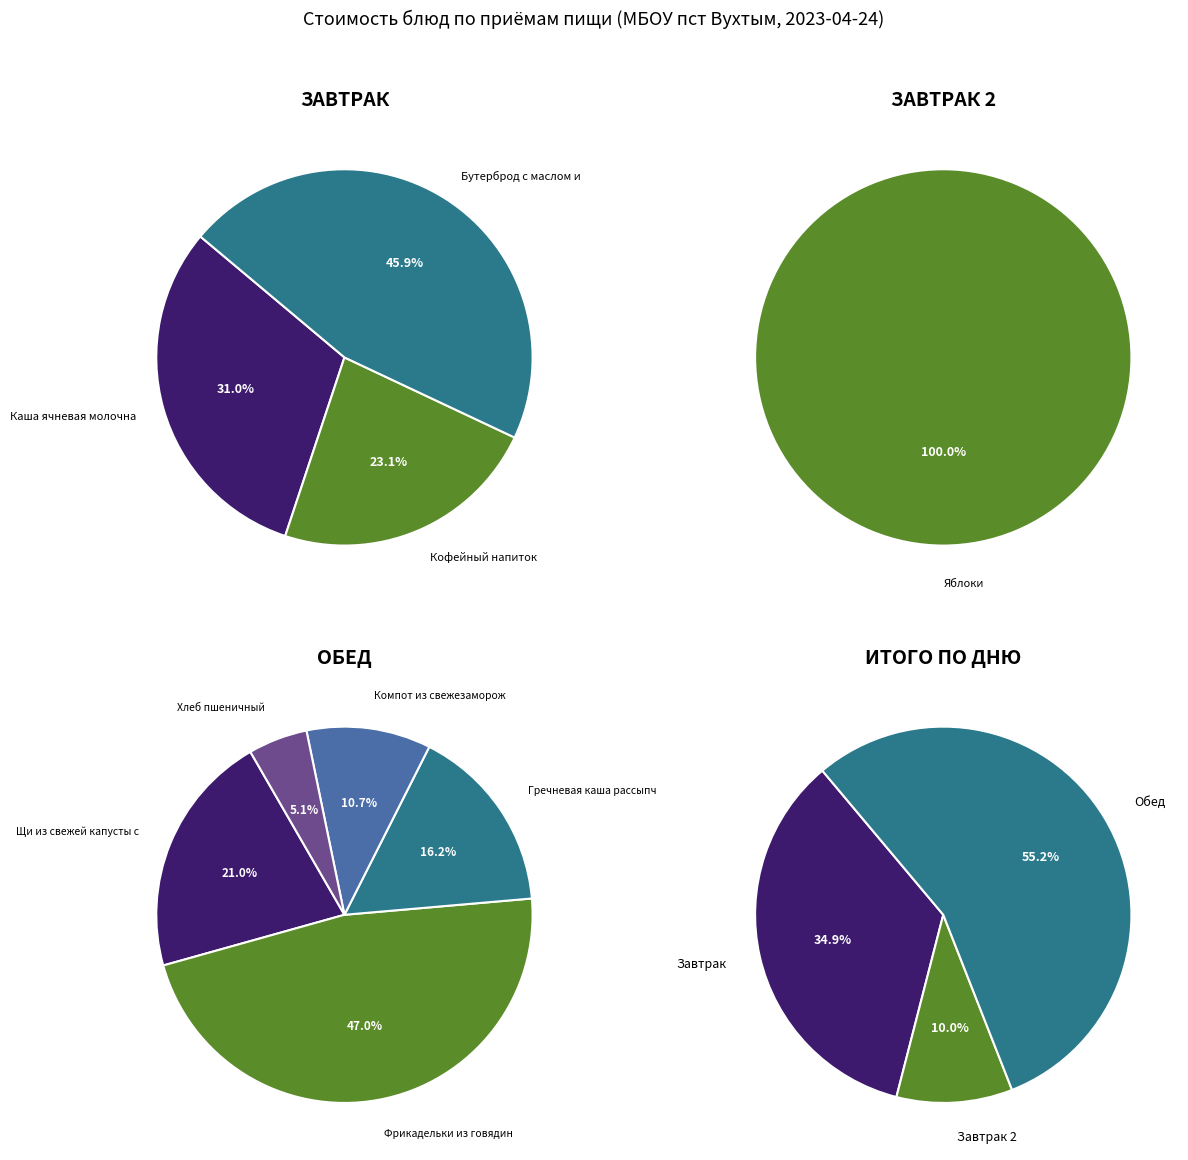

What is the smallest slice in the pie chart?

Хлеб пшеничный